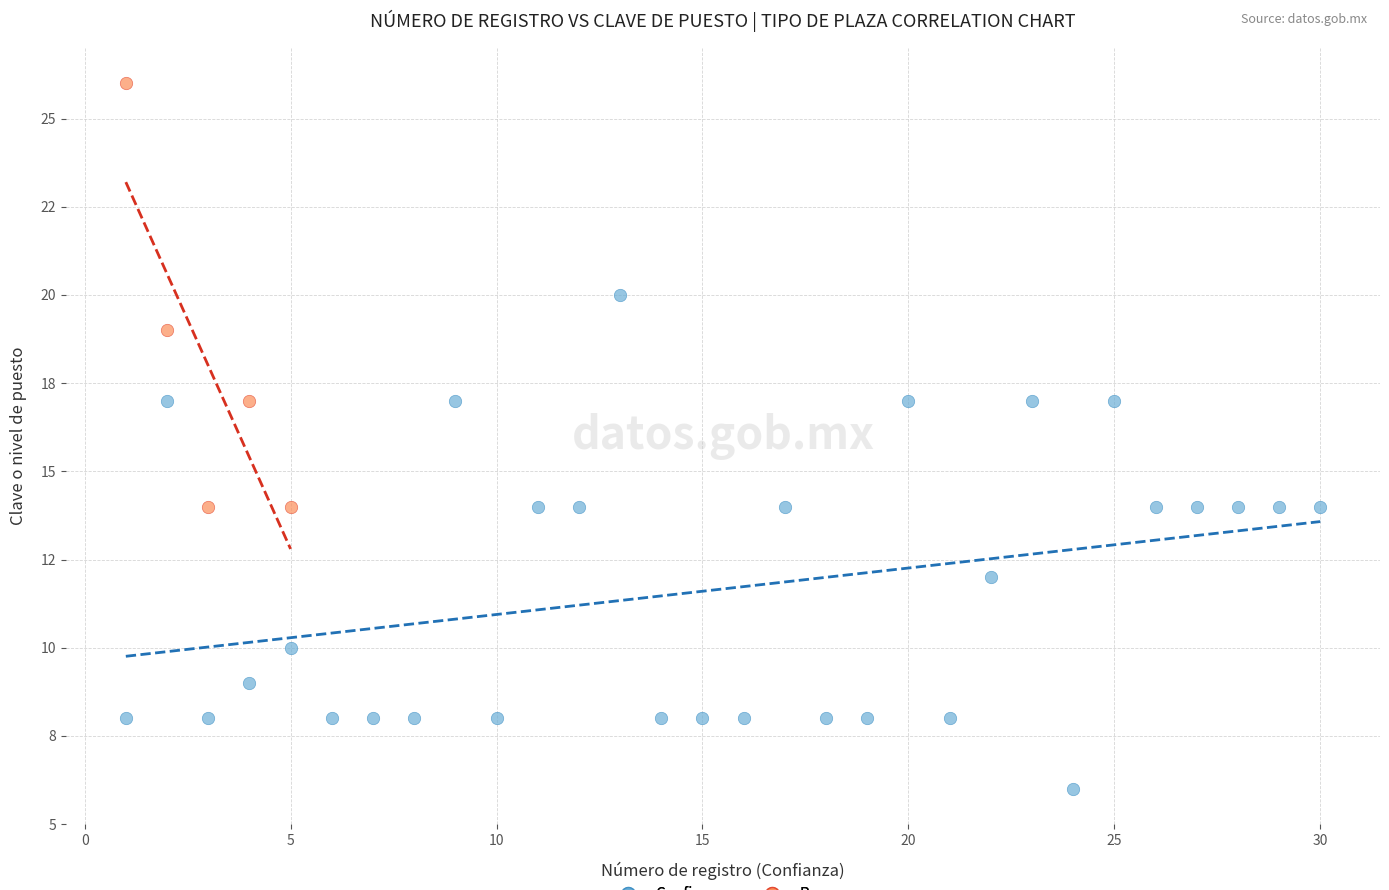

What are all the series names shown in the legend?

Confianza, Base